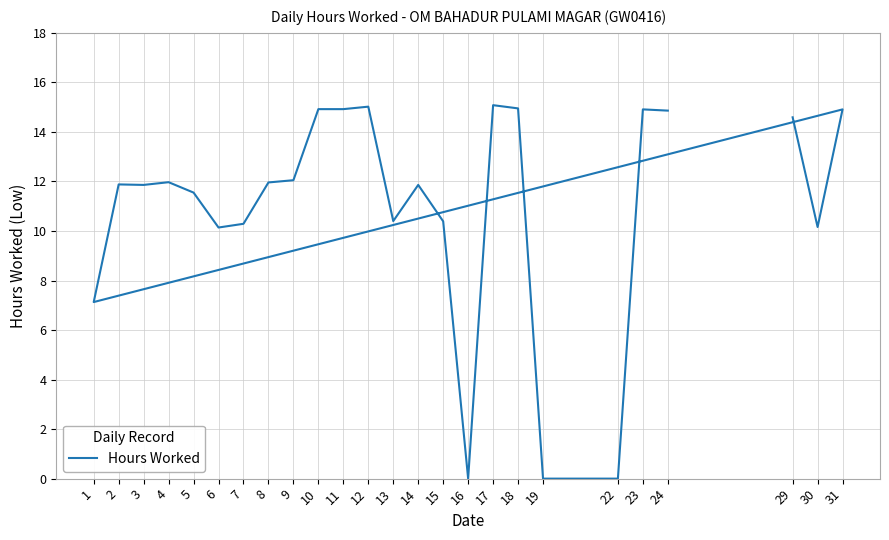

Between 30 and 14, which is larger?

14